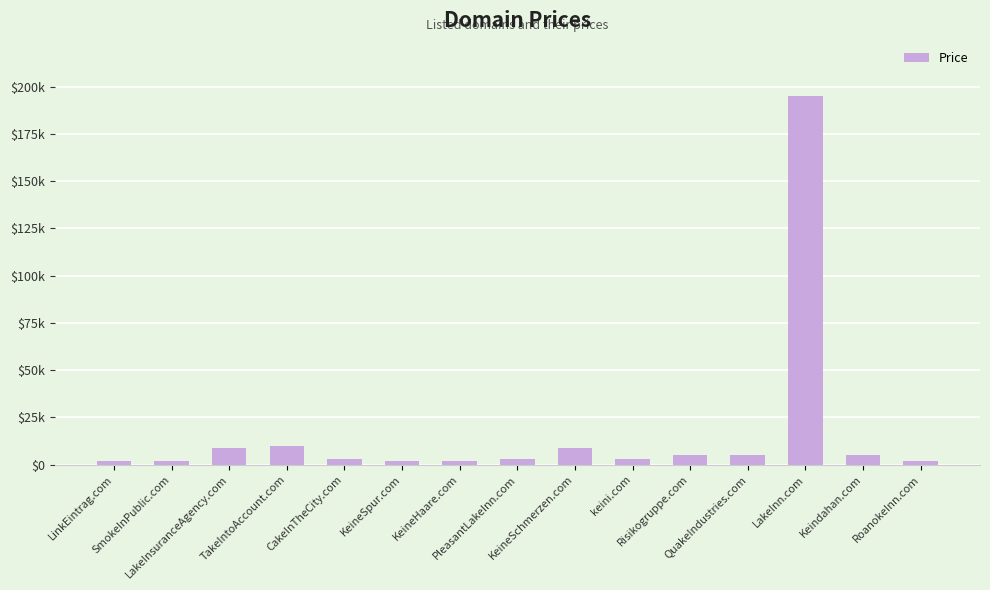

What is the average value?

17021